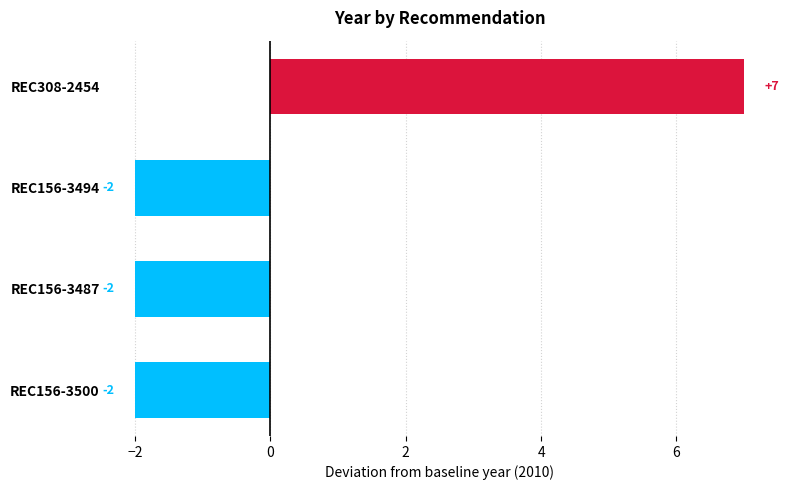

What is the difference between the maximum and minimum values?

9